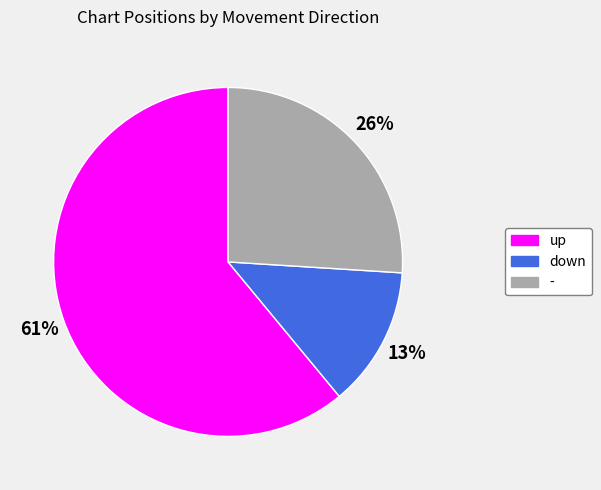

Which has a higher value, up or down?

up